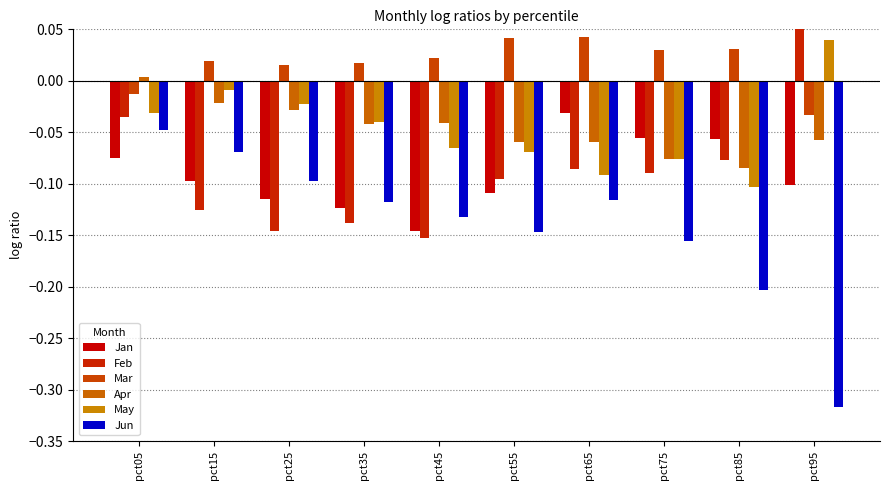

What are all the series names shown in the legend?

Jan, Feb, Mar, Apr, May, Jun